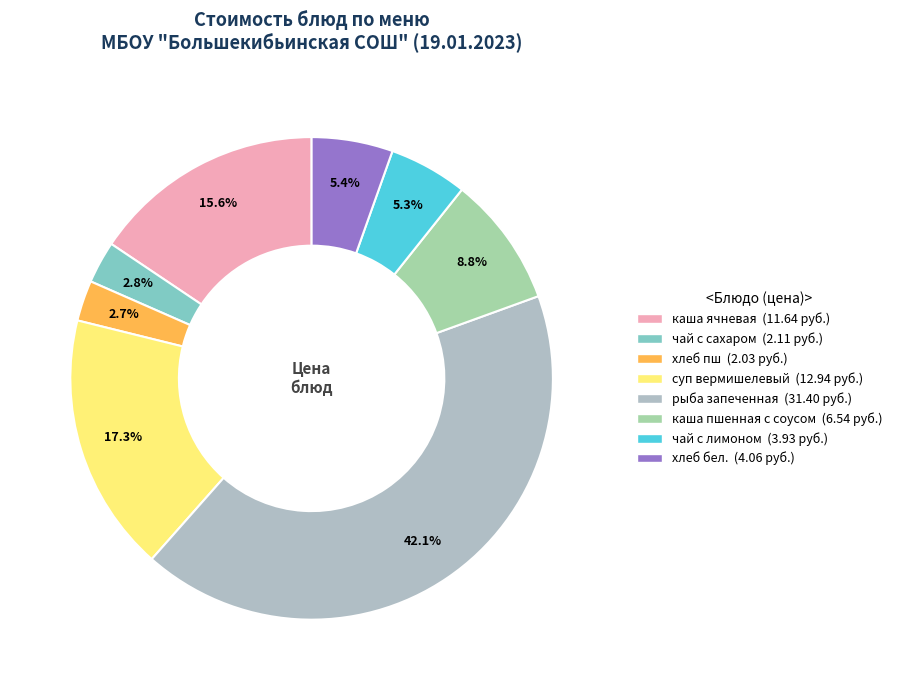

How many slices are in this pie chart?

8